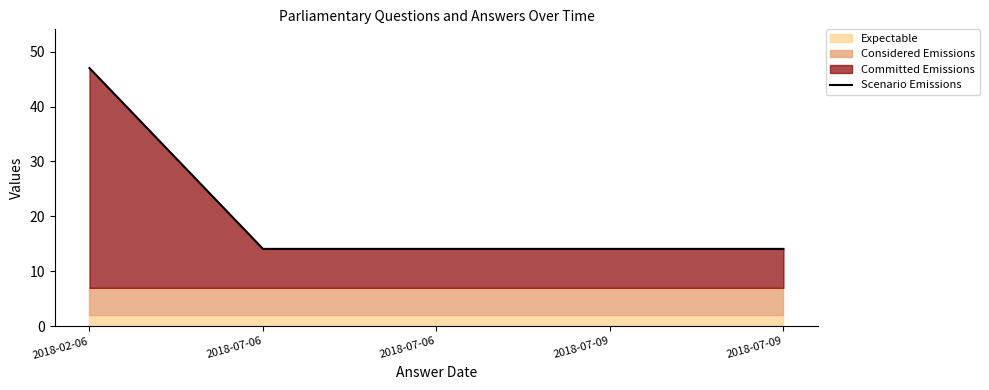

What is the ratio of the value at 2018-02-06 to the value at 2018-07-06?

3.3